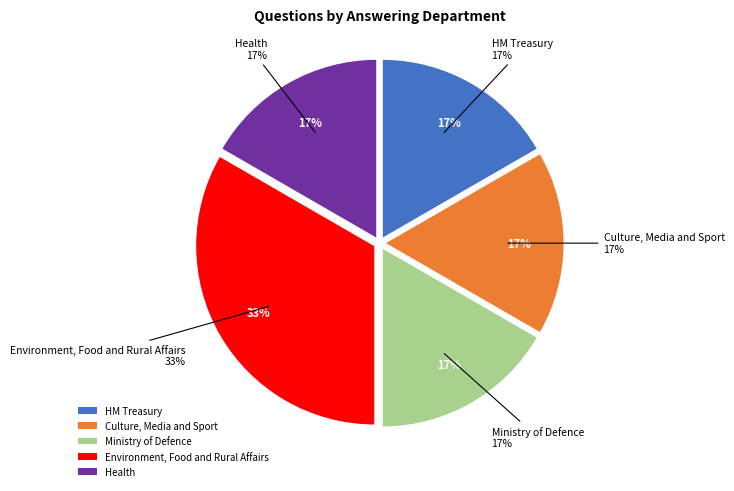

Approximately how many times larger is the value at Environment, Food and Rural Affairs compared to Culture, Media and Sport?

2.0